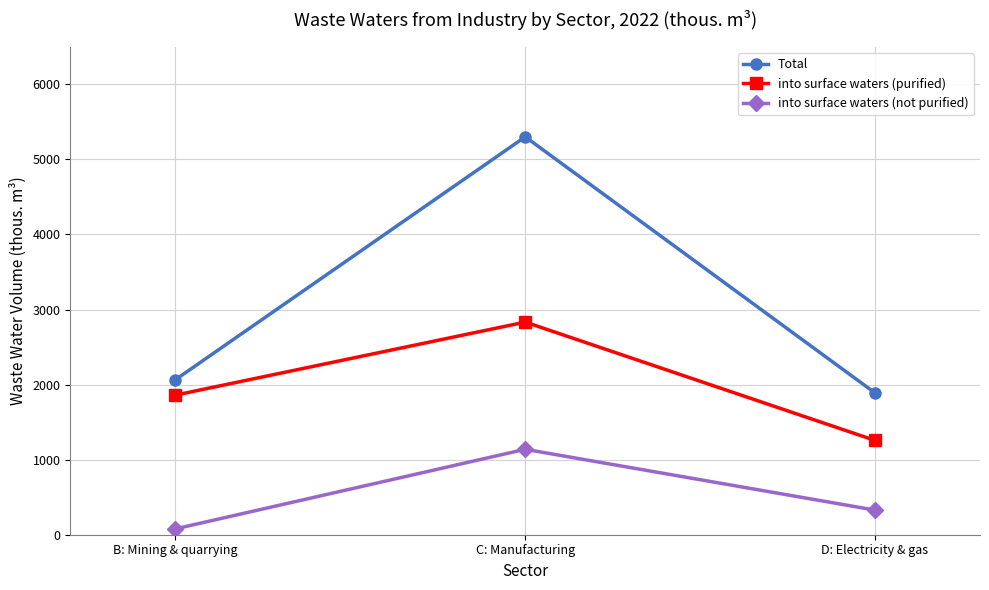

What is the sum of all into surface waters (not purified) values?

1544